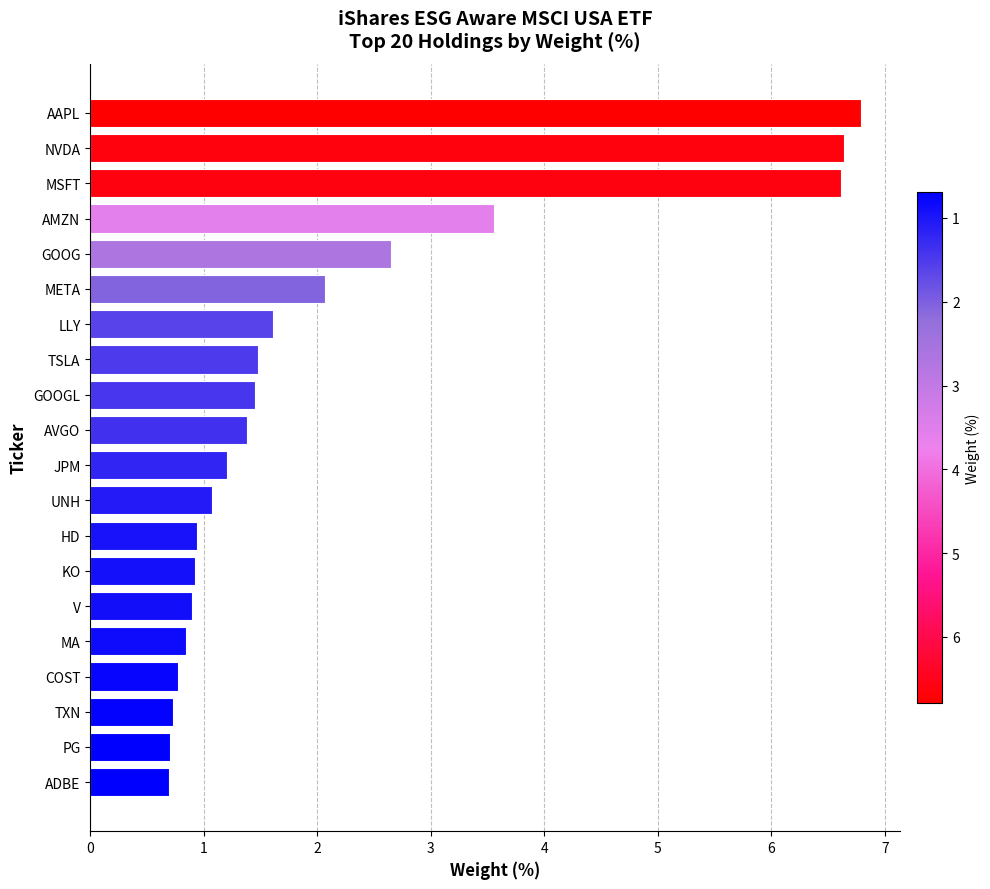

Where is the data nearest to the value 3?

GOOG